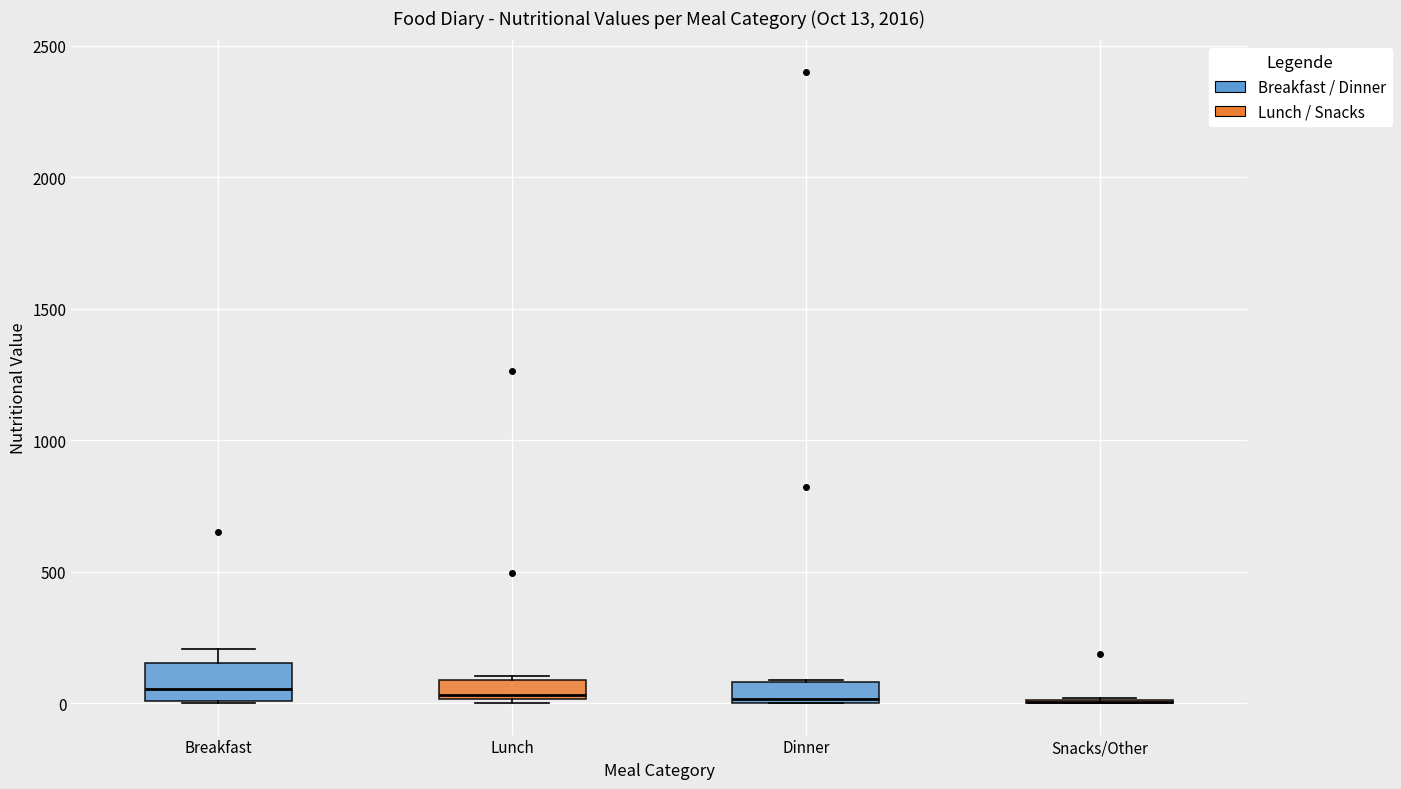

Which box is the tallest, from its lower edge to its upper edge?

Breakfast